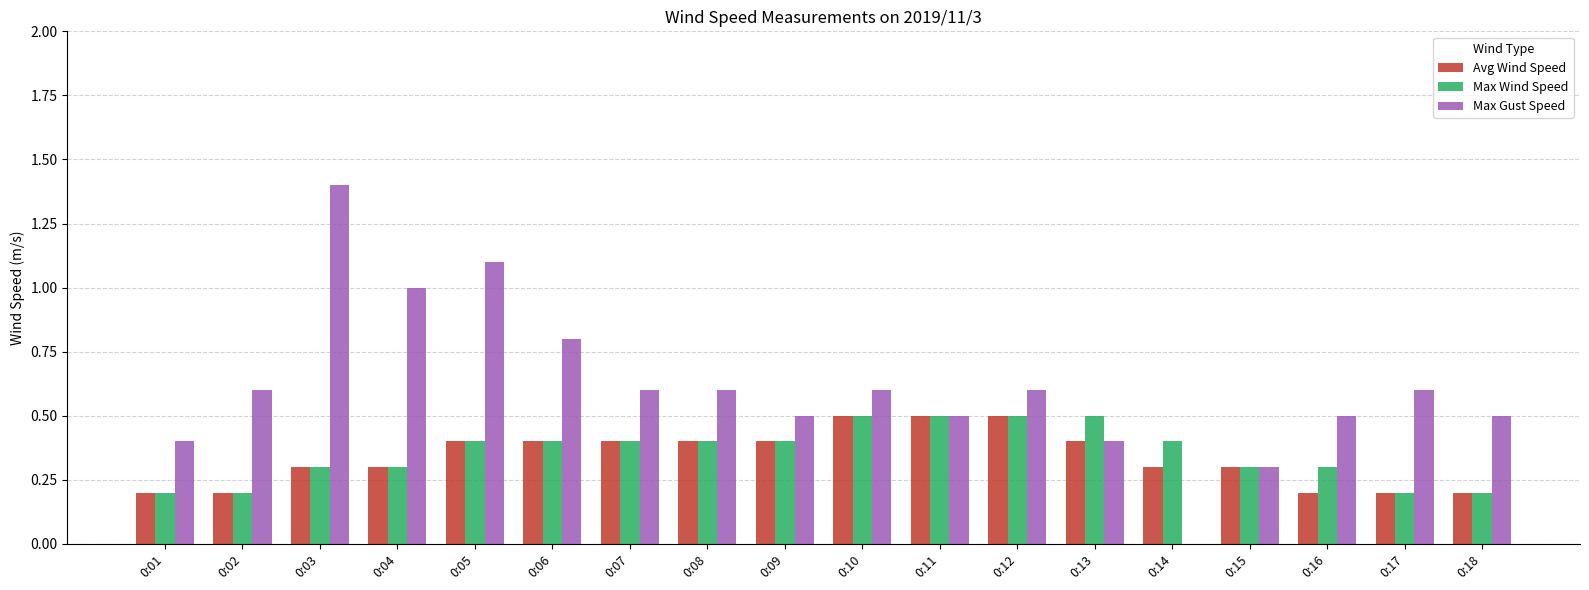

What is the highest value of the Max Gust Speed series?

1.4